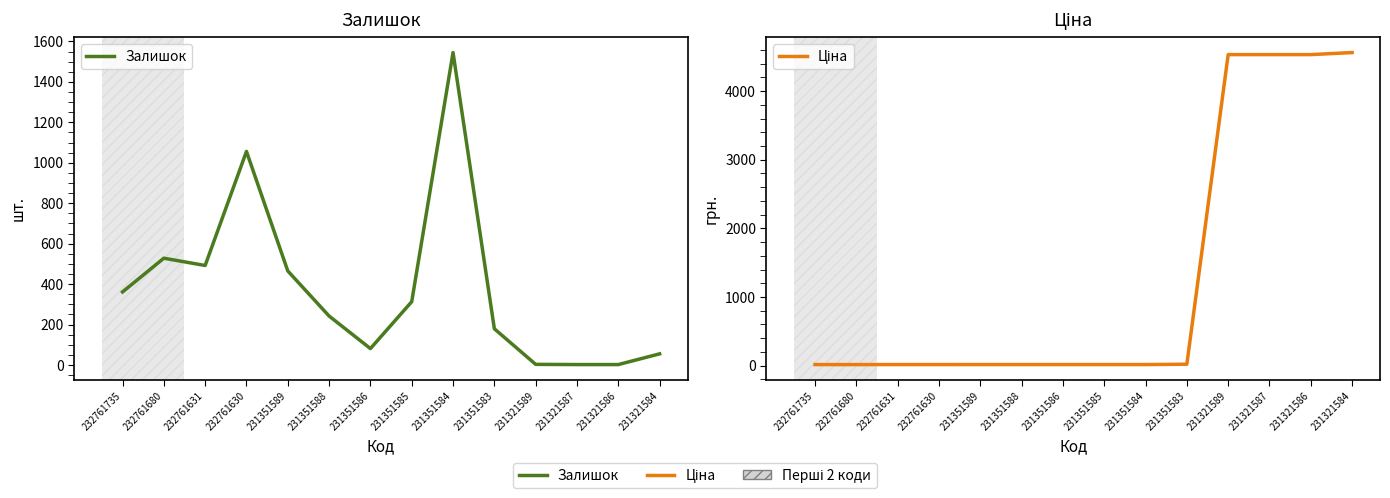

Reading right to left, list all the values displayed in this chart.

Залишок: 55.0	2.0	2.0	3.0	179.0	1545.0	313.0	81.0	242.0	465.0	1056.0	492.0	528.0	361.0
Ціна: 4561.6	4531.8	4531.8	4531.8	20.3	15.4	15.4	15.4	15.4	15.4	15.2	15.2	15.2	15.2